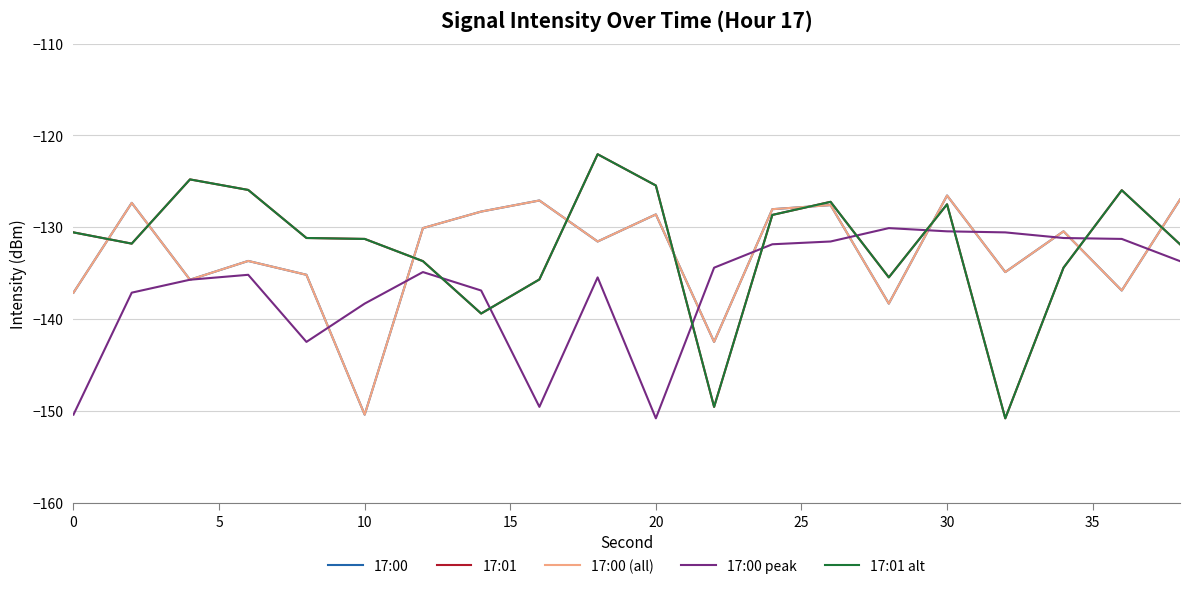

Does the chart display data point markers on the line(s)?

No